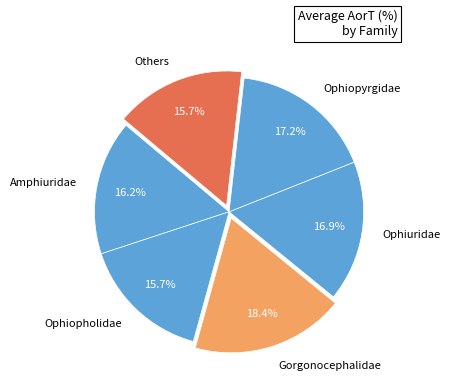

What portion of the pie excludes Ophiopyrgidae?

82.8%